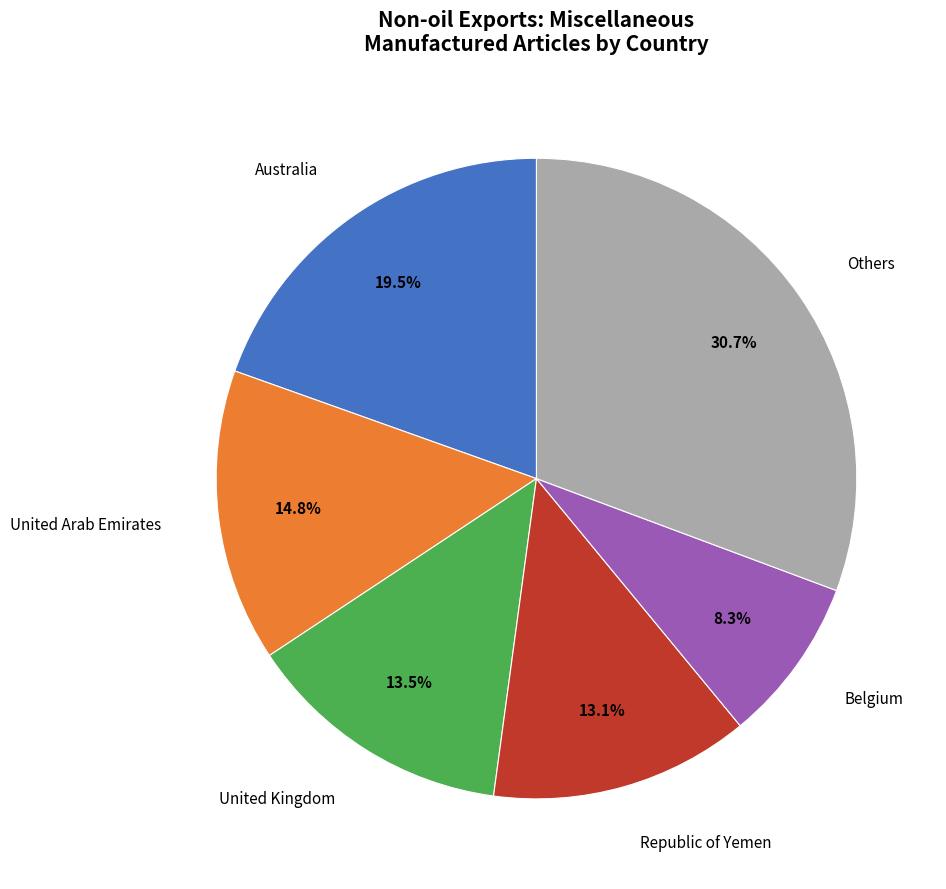

Is there a majority slice in this chart?

No